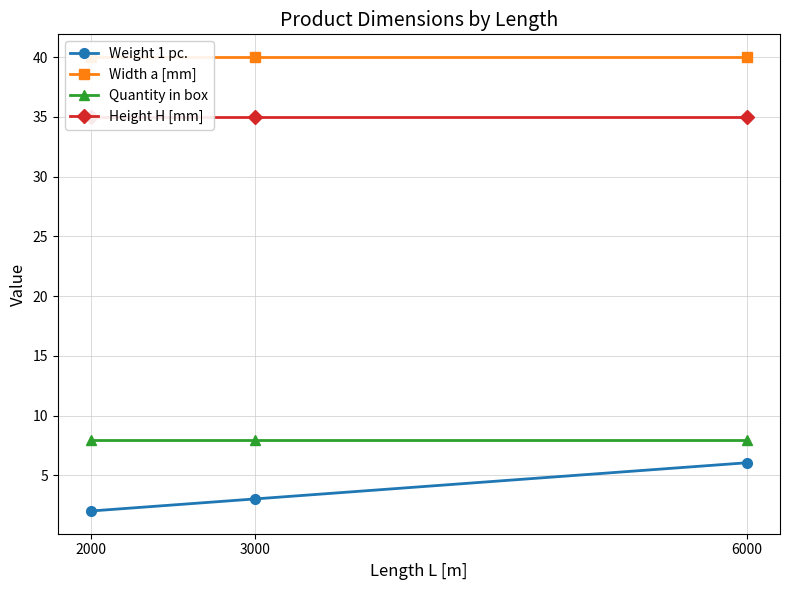

Reading left to right, what are all the values shown in this chart?

Weight 1 pc.: 2.0	3.0	6.1
Width a [mm]: 40.0	40.0	40.0
Quantity in box: 8.0	8.0	8.0
Height H [mm]: 35.0	35.0	35.0